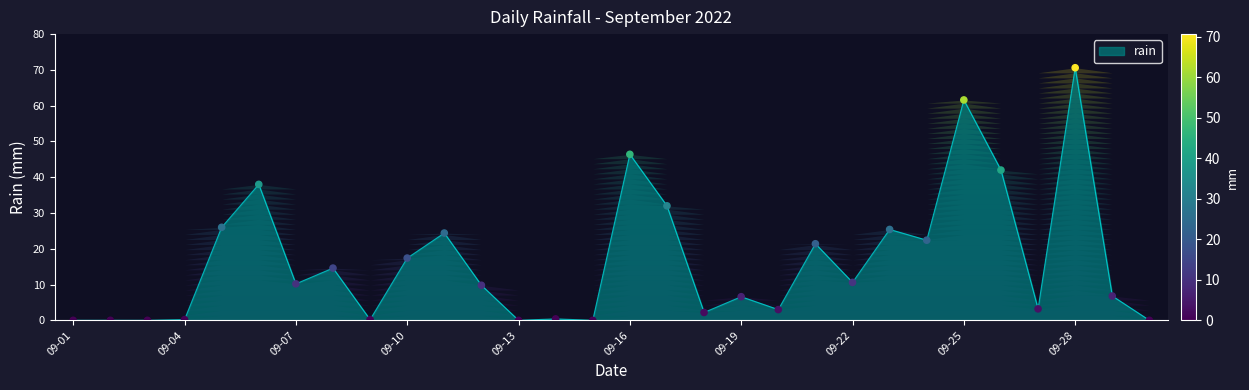

What is the maximum value shown in the chart?

70.6